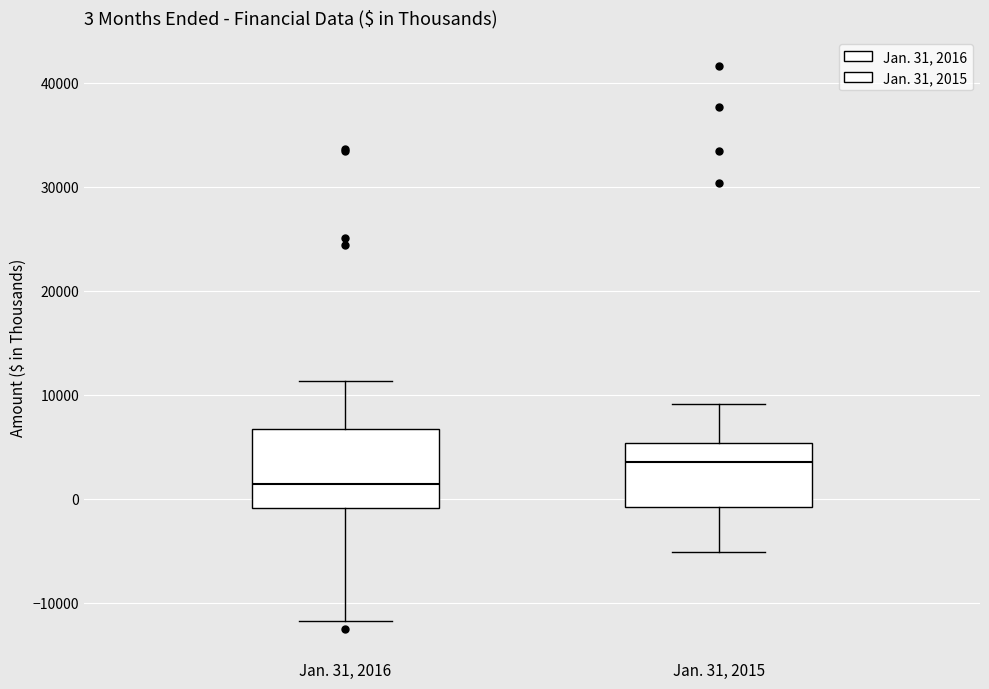

Which box is the tallest, from its lower edge to its upper edge?

Jan. 31, 2016